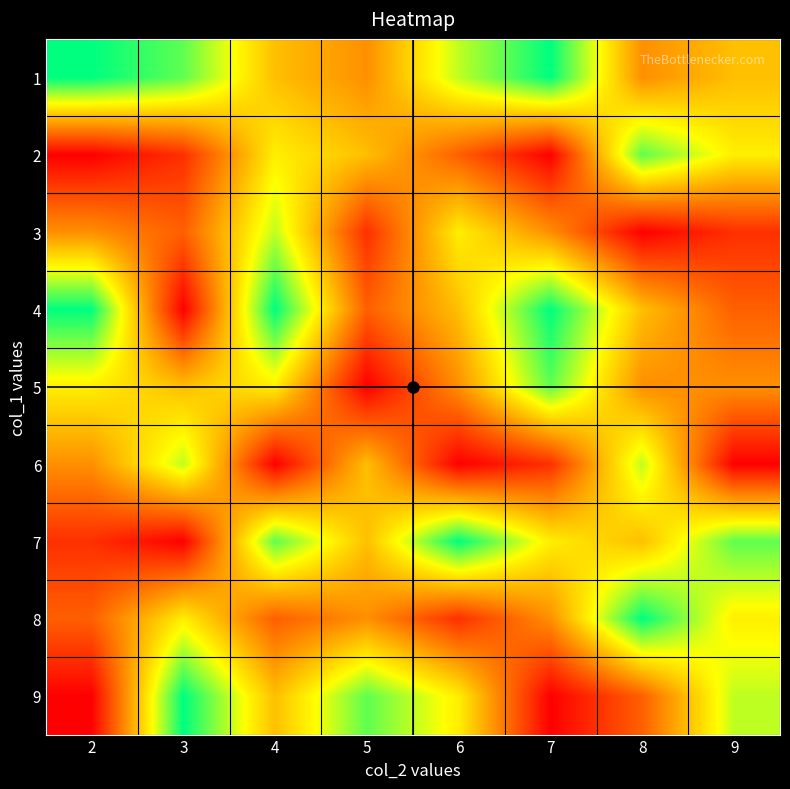

What is the spread (max minus min) of values at 8?

8